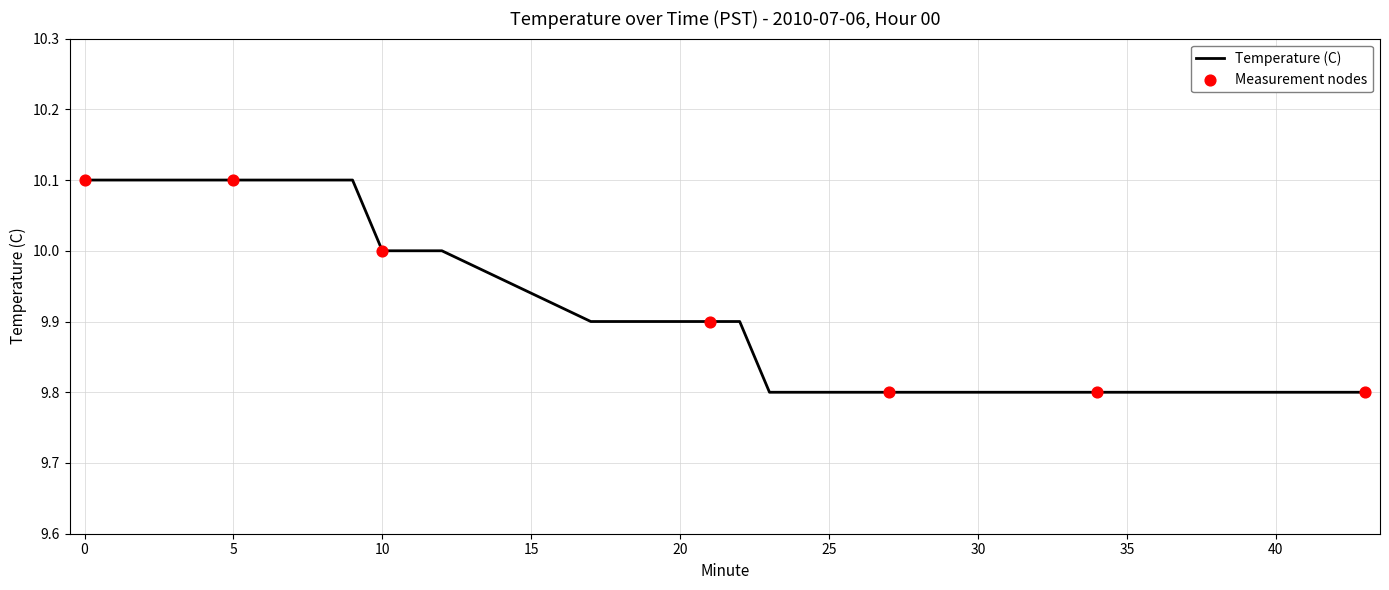

What is the difference between the maximum and minimum values?

0.3